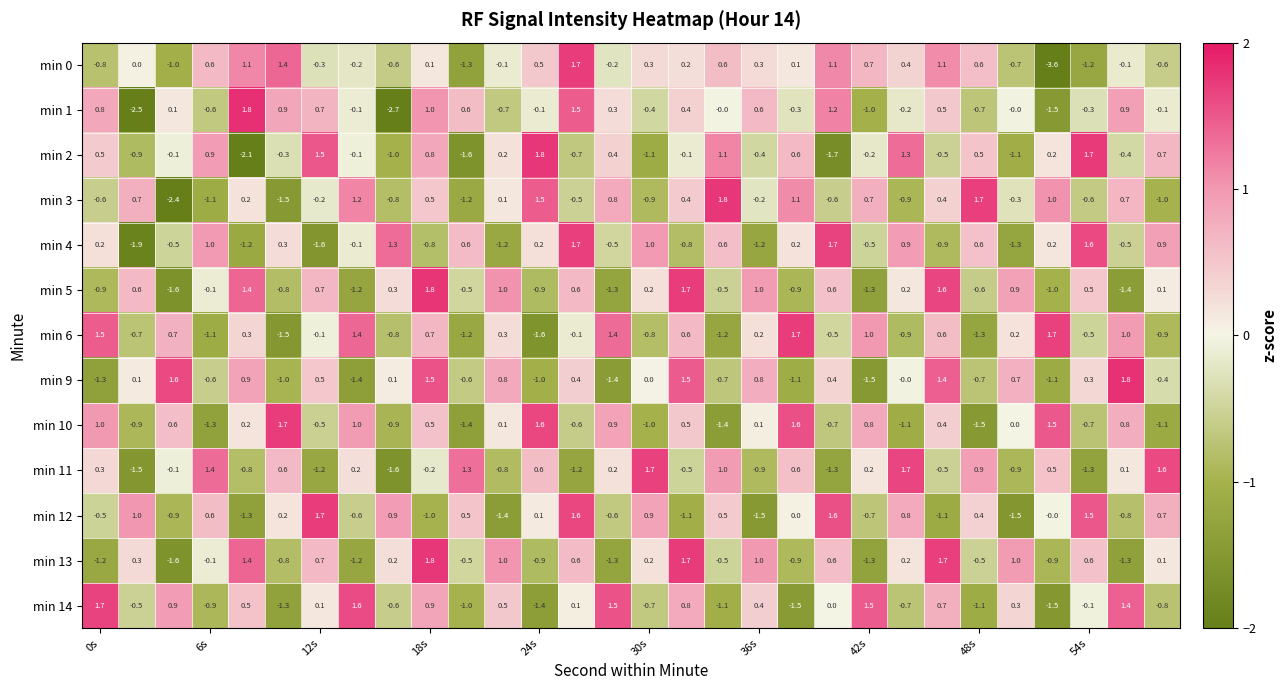

At how many categories does at least one series exceed -3?

30